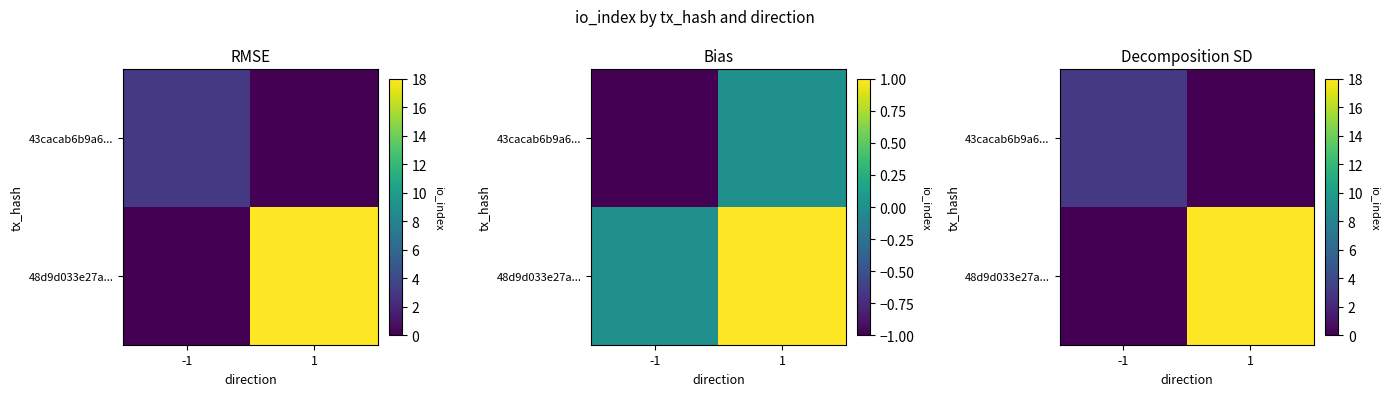

What is the sum of the 43cacab6b9a6... values at 1 and -1?

3